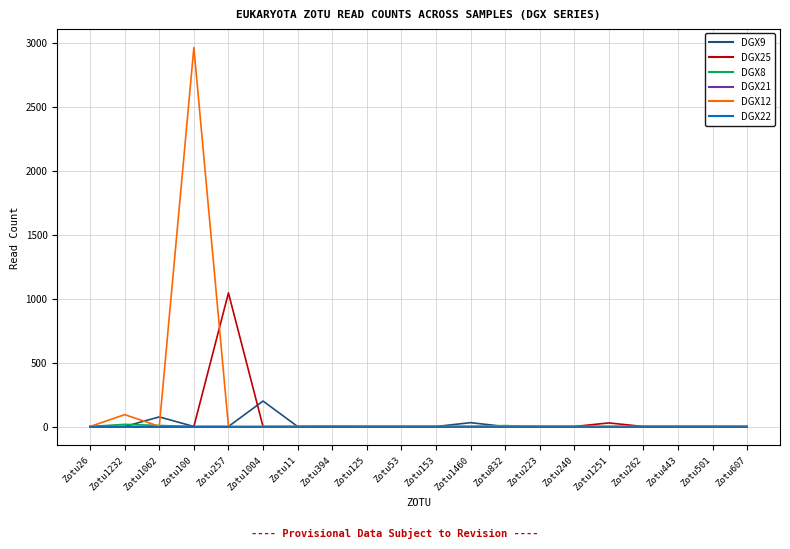

Is this an area chart (filled region under the line)?

No